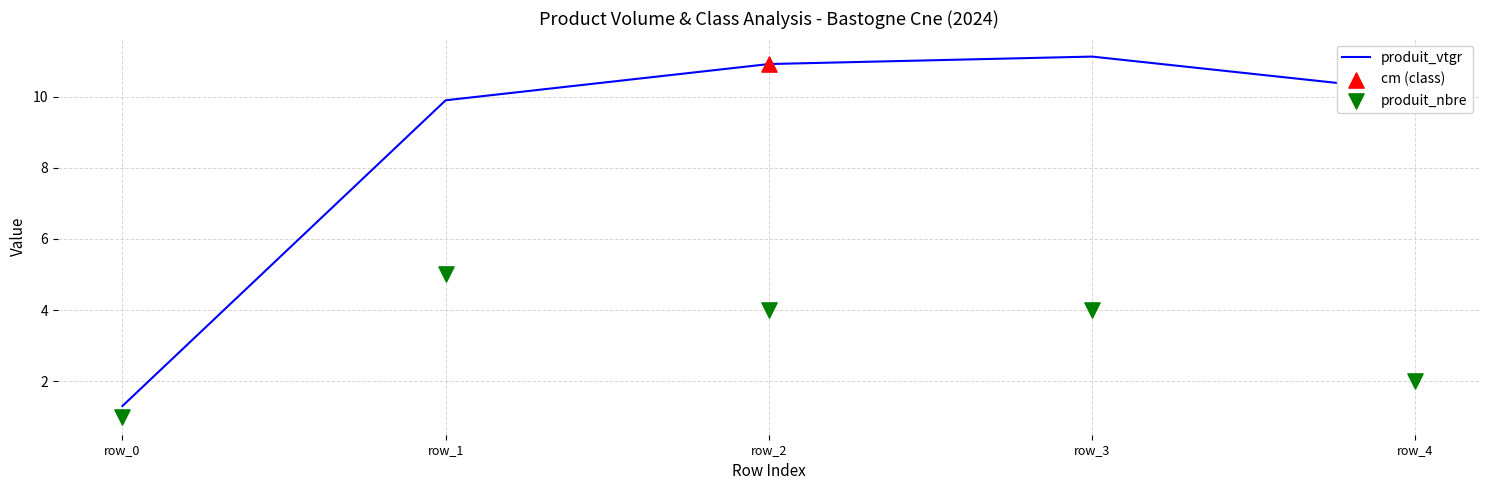

What is the total value across all series at row_2?

14.9